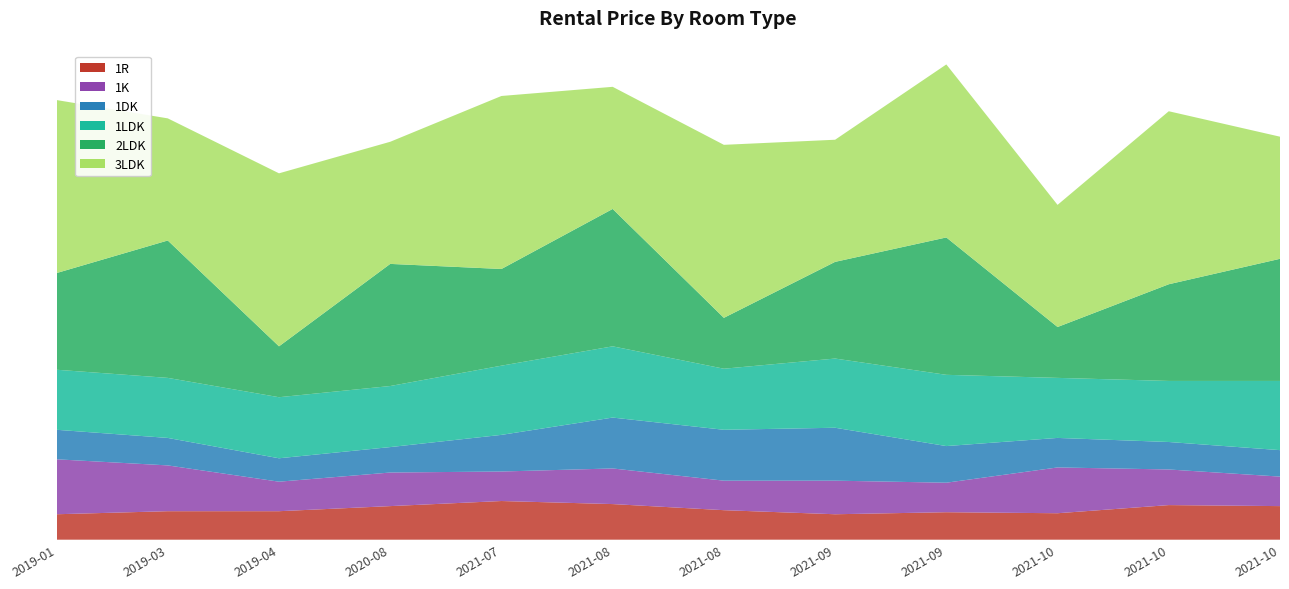

Reading left to right, what are all the values shown in this chart?

1R: 2019-01=25000	2019-03=28000	2019-04=28000	2020-08=33000	2021-07=38000	2021-08=35000	2021-08=29000	2021-09=25000	2021-09=27000	2021-10=26000	2021-10=34000	2021-10=33000
1K: 2019-01=54000	2019-03=45000	2019-04=29000	2020-08=33000	2021-07=29000	2021-08=35000	2021-08=29000	2021-09=33000	2021-09=29000	2021-10=45000	2021-10=35000	2021-10=29000
1DK: 2019-01=29000	2019-03=27000	2019-04=23000	2020-08=25000	2021-07=36000	2021-08=50000	2021-08=50000	2021-09=52000	2021-09=36000	2021-10=29000	2021-10=27000	2021-10=26000
1LDK: 2019-01=59000	2019-03=59000	2019-04=60000	2020-08=60000	2021-07=68000	2021-08=70000	2021-08=60000	2021-09=68000	2021-09=70000	2021-10=59000	2021-10=60000	2021-10=68000
2LDK: 2019-01=95000	2019-03=135000	2019-04=50000	2020-08=120000	2021-07=95000	2021-08=135000	2021-08=50000	2021-09=95000	2021-09=135000	2021-10=50000	2021-10=95000	2021-10=120000
3LDK: 2019-01=170000	2019-03=120000	2019-04=170000	2020-08=120000	2021-07=170000	2021-08=120000	2021-08=170000	2021-09=120000	2021-09=170000	2021-10=120000	2021-10=170000	2021-10=120000